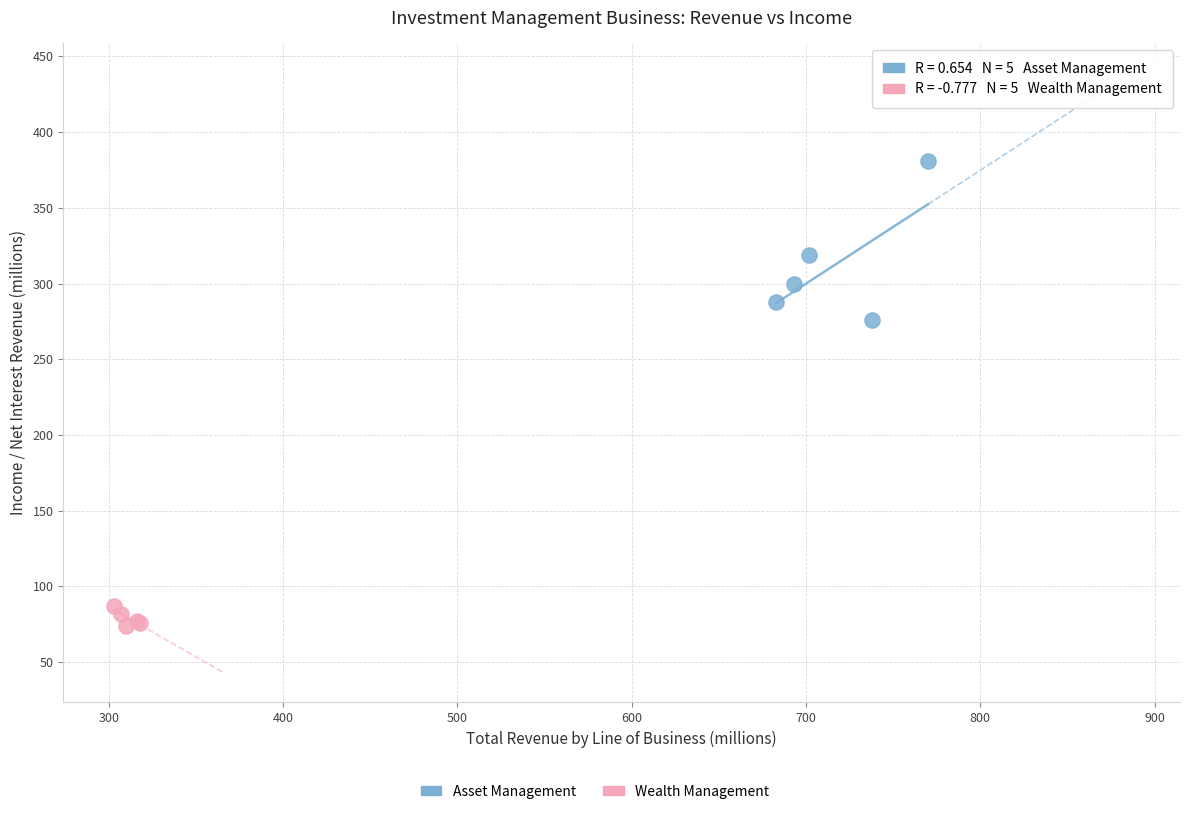

Which series has the widest spread of Y values?

Asset Management